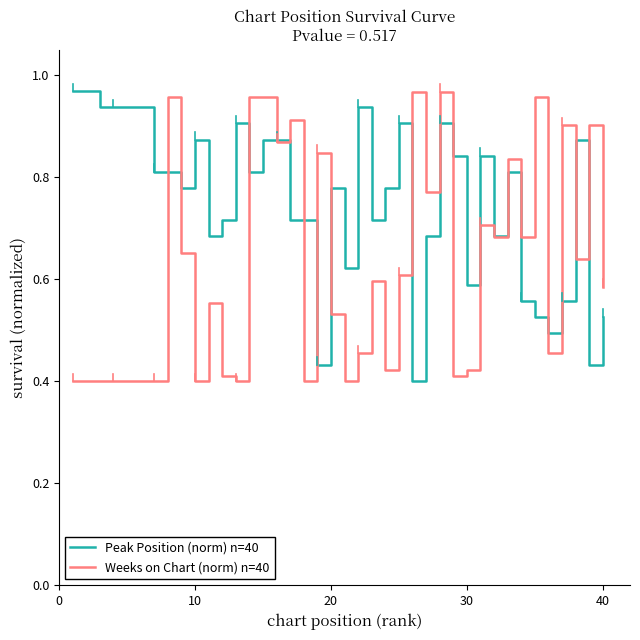

Rank the series by their average value, from lowest to highest.

Weeks on Chart (norm) n=40, Peak Position (norm) n=40